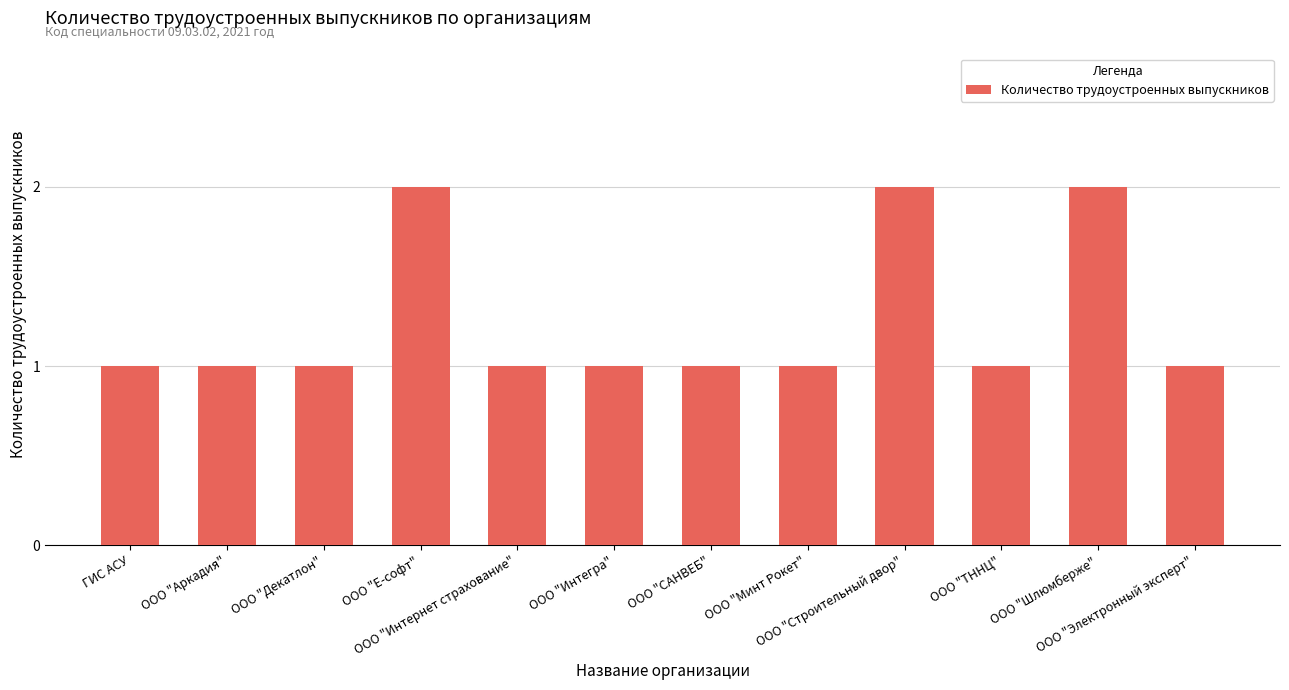

Reading left to right, extract all data points from this chart.

ГИС АСУ=1	ООО "Аркадия"=1	ООО "Декатлон"=1	ООО "Е-софт"=2	ООО "Интернет страхование"=1	ООО "Интегра"=1	ООО "САНВЕБ"=1	ООО "Минт Рокет"=1	ООО "Строительный двор"=2	ООО "ТННЦ"=1	ООО "Шлюмберже"=2	ООО "Электронный эксперт"=1